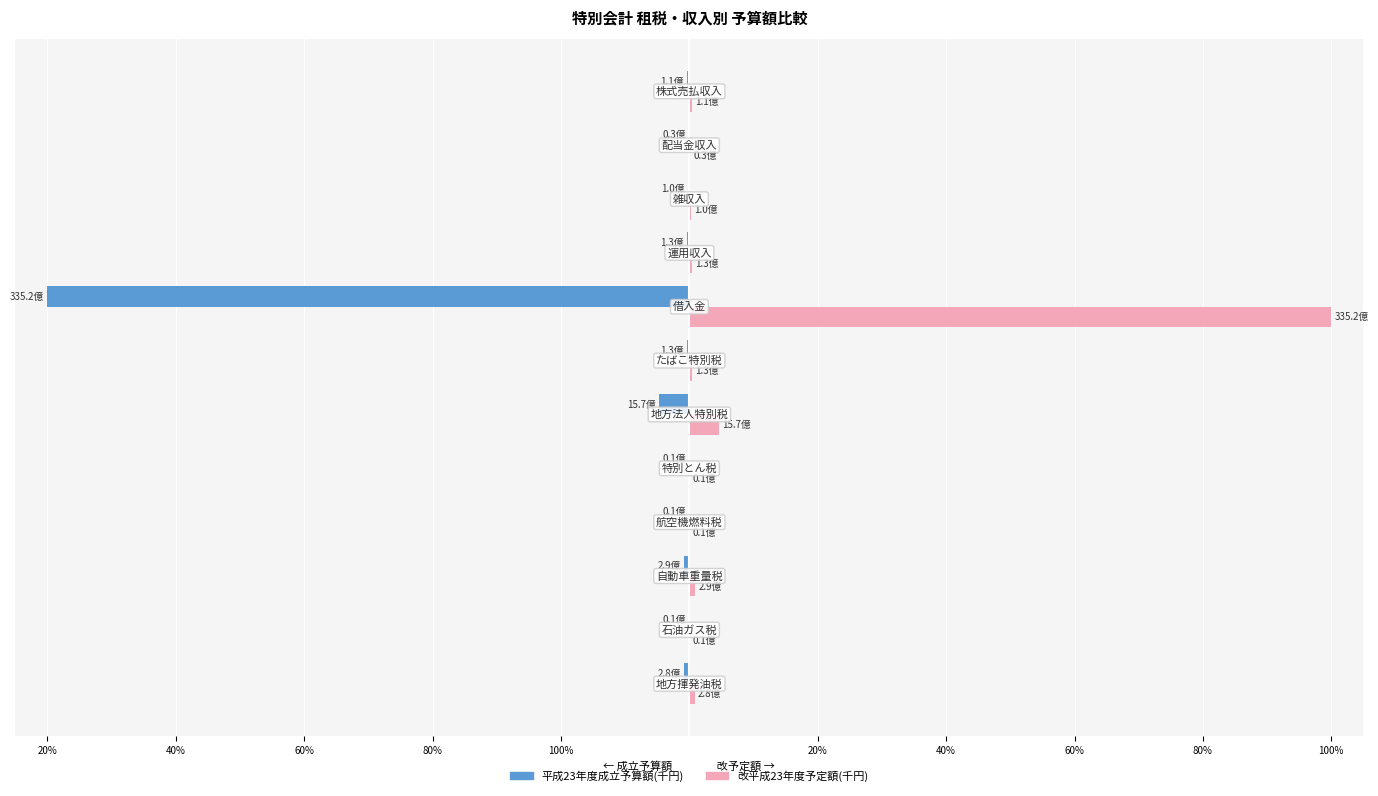

What are all the series names shown in the legend?

平成23年度成立予算額(千円), 改平成23年度予定額(千円)